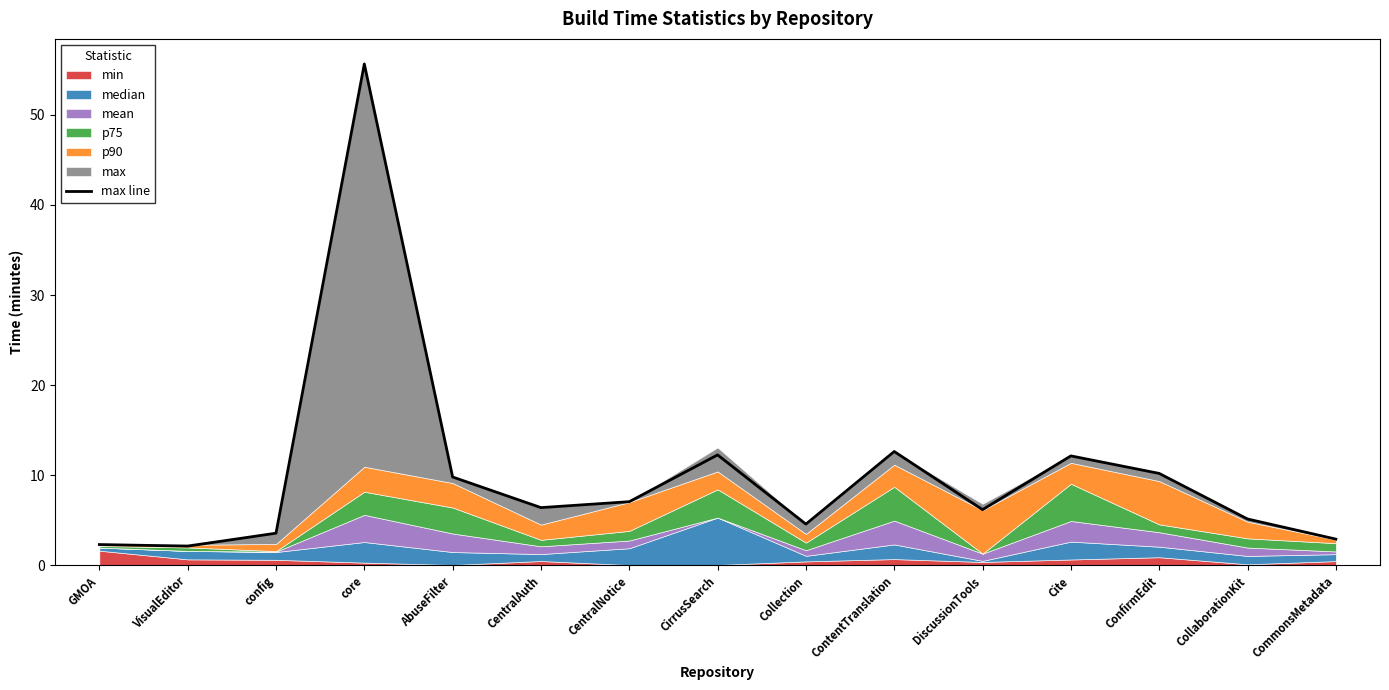

Reading left to right, transcribe all the data shown in this chart.

2.3	2.1	3.6	55.6	9.8	6.4	7.1	12.3	4.6	12.6	6.2	12.2	10.2	5.2	2.9